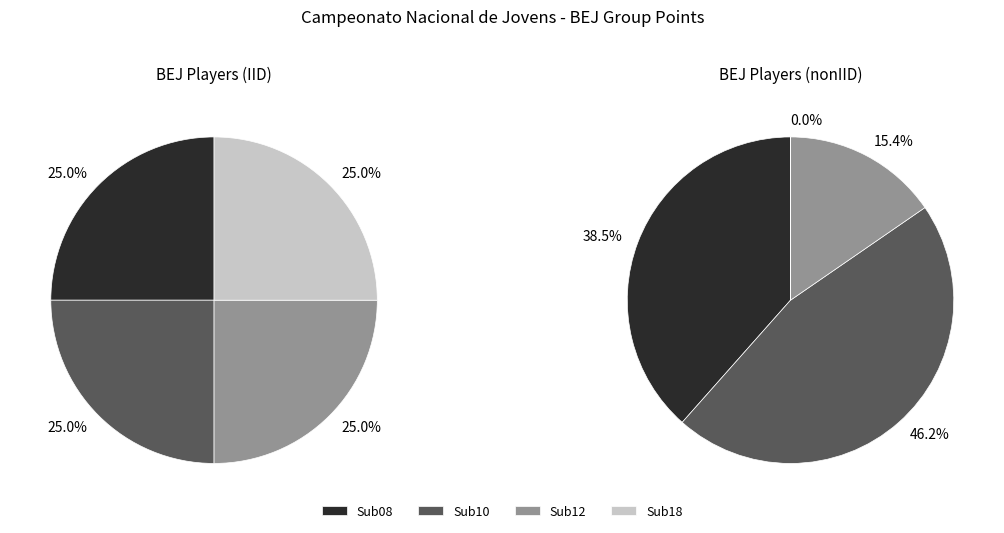

Count the number of slices in the pie.

4